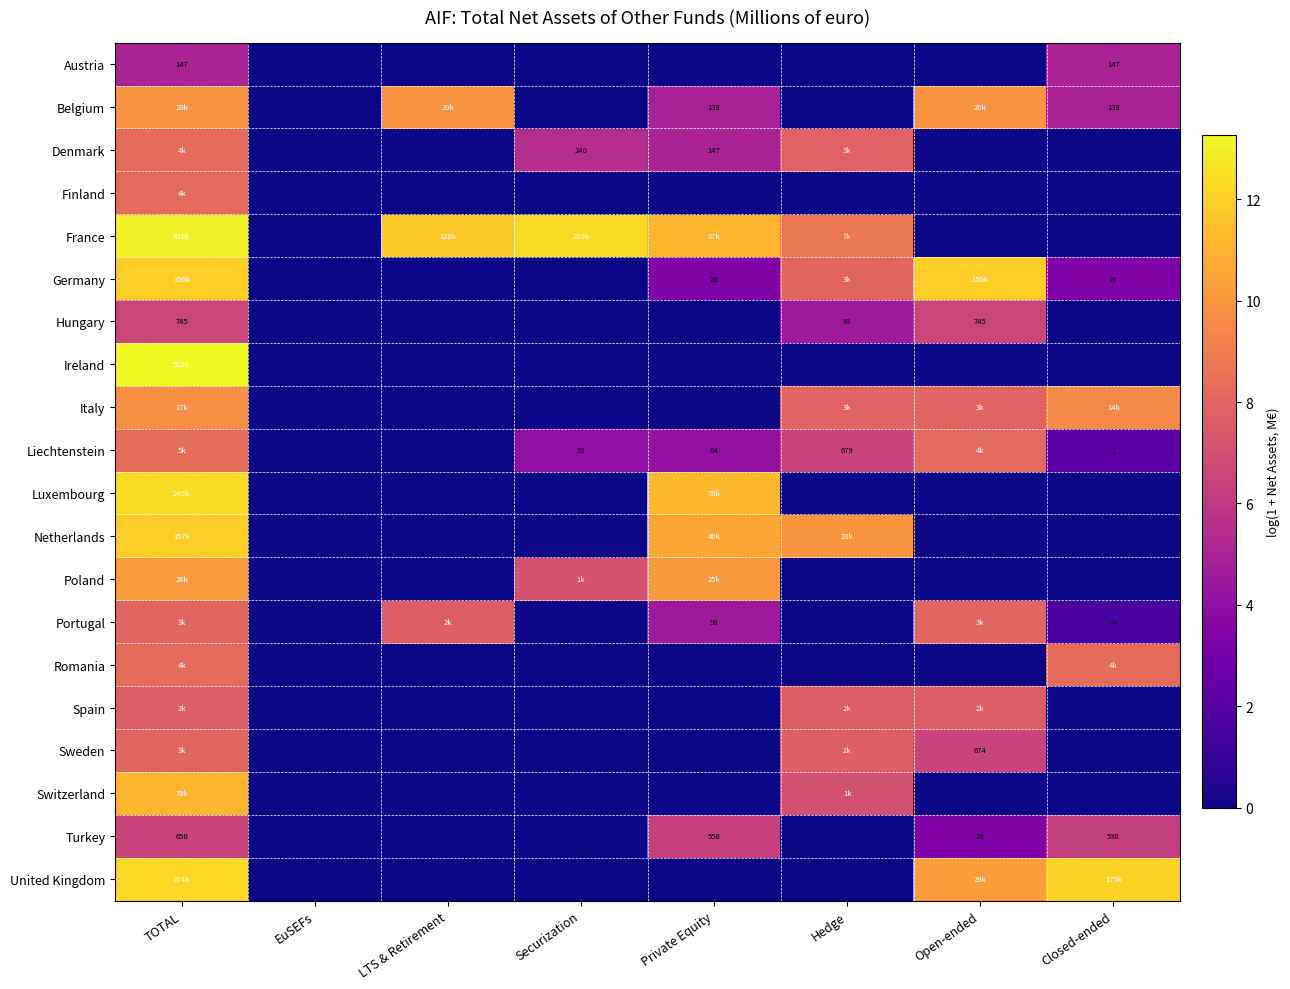

How many data points does each series have?

8